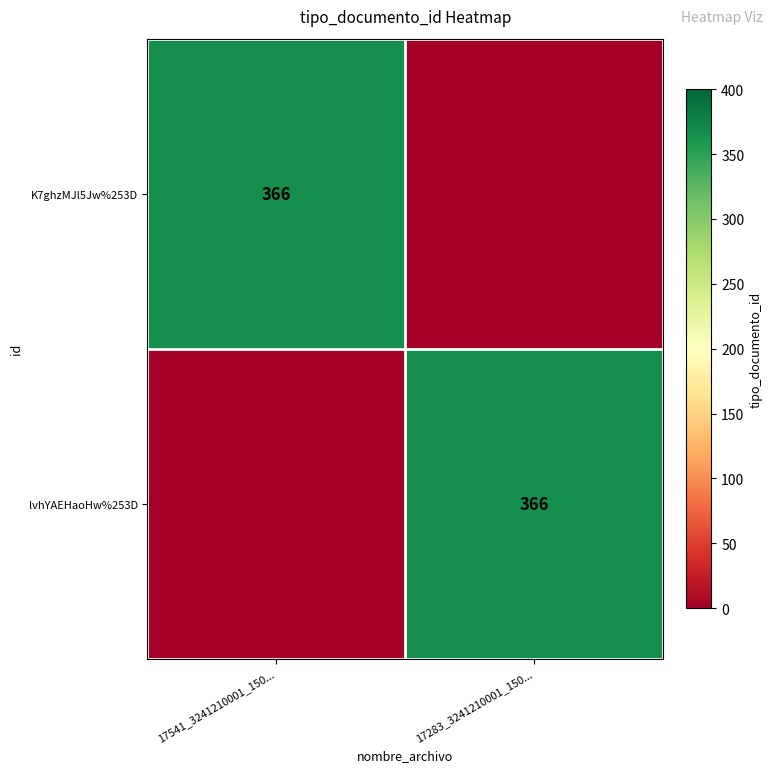

The K7ghzMJl5Jw%253D series shows 366 at 17541_3241210001_150.... True or false?

True